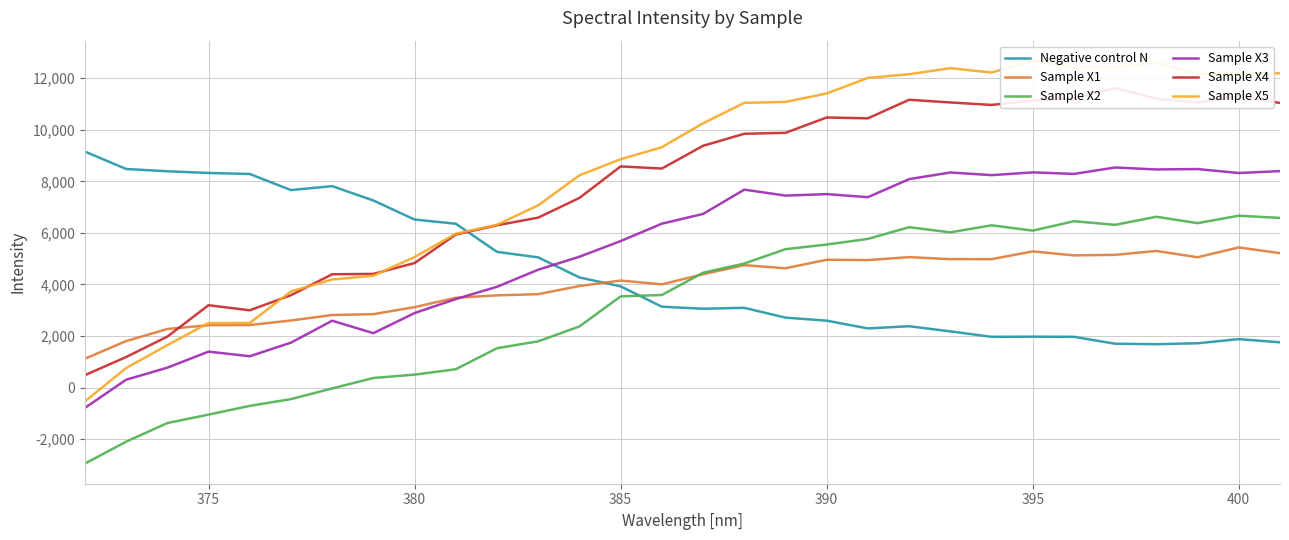

What are all the series names shown in the legend?

Negative control N, Sample X1, Sample X2, Sample X3, Sample X4, Sample X5